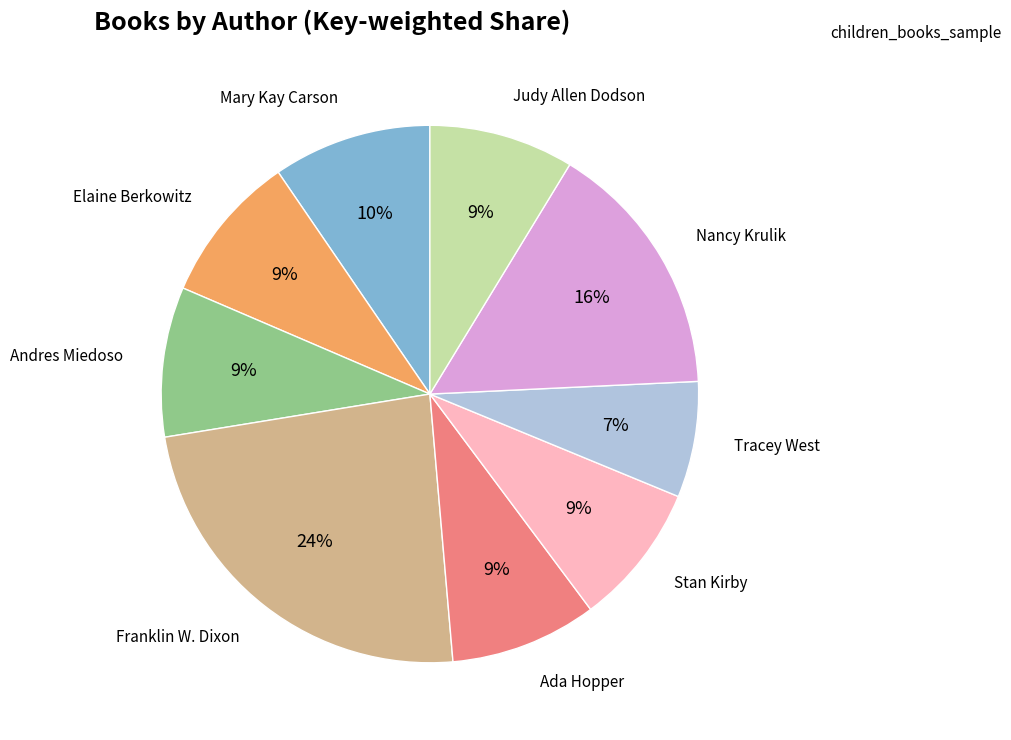

Is there a majority slice in this chart?

No